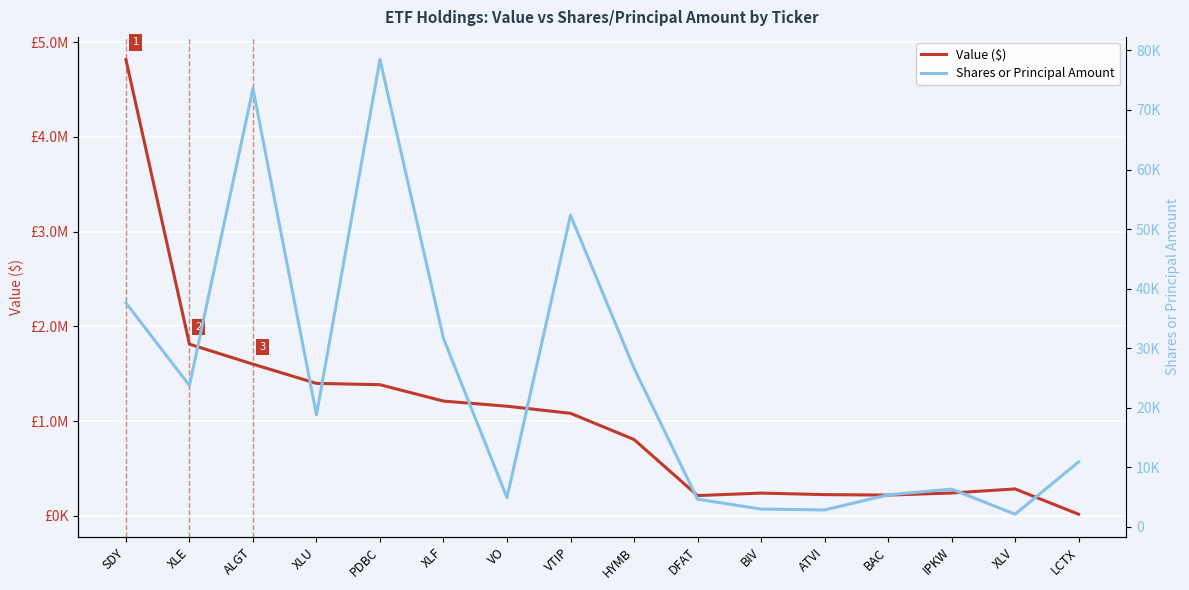

True or false: Shares or Principal Amount and Value ($) cross at least once.

False